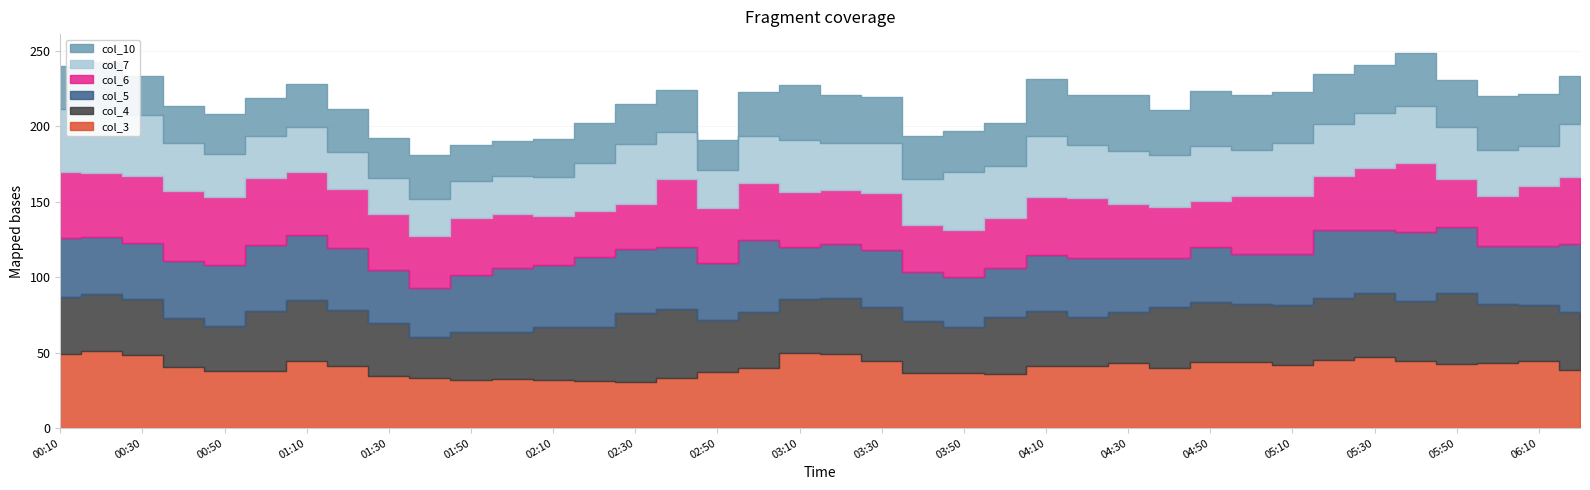

What is the difference between the second highest and second lowest values in the col_4 series?

15.8